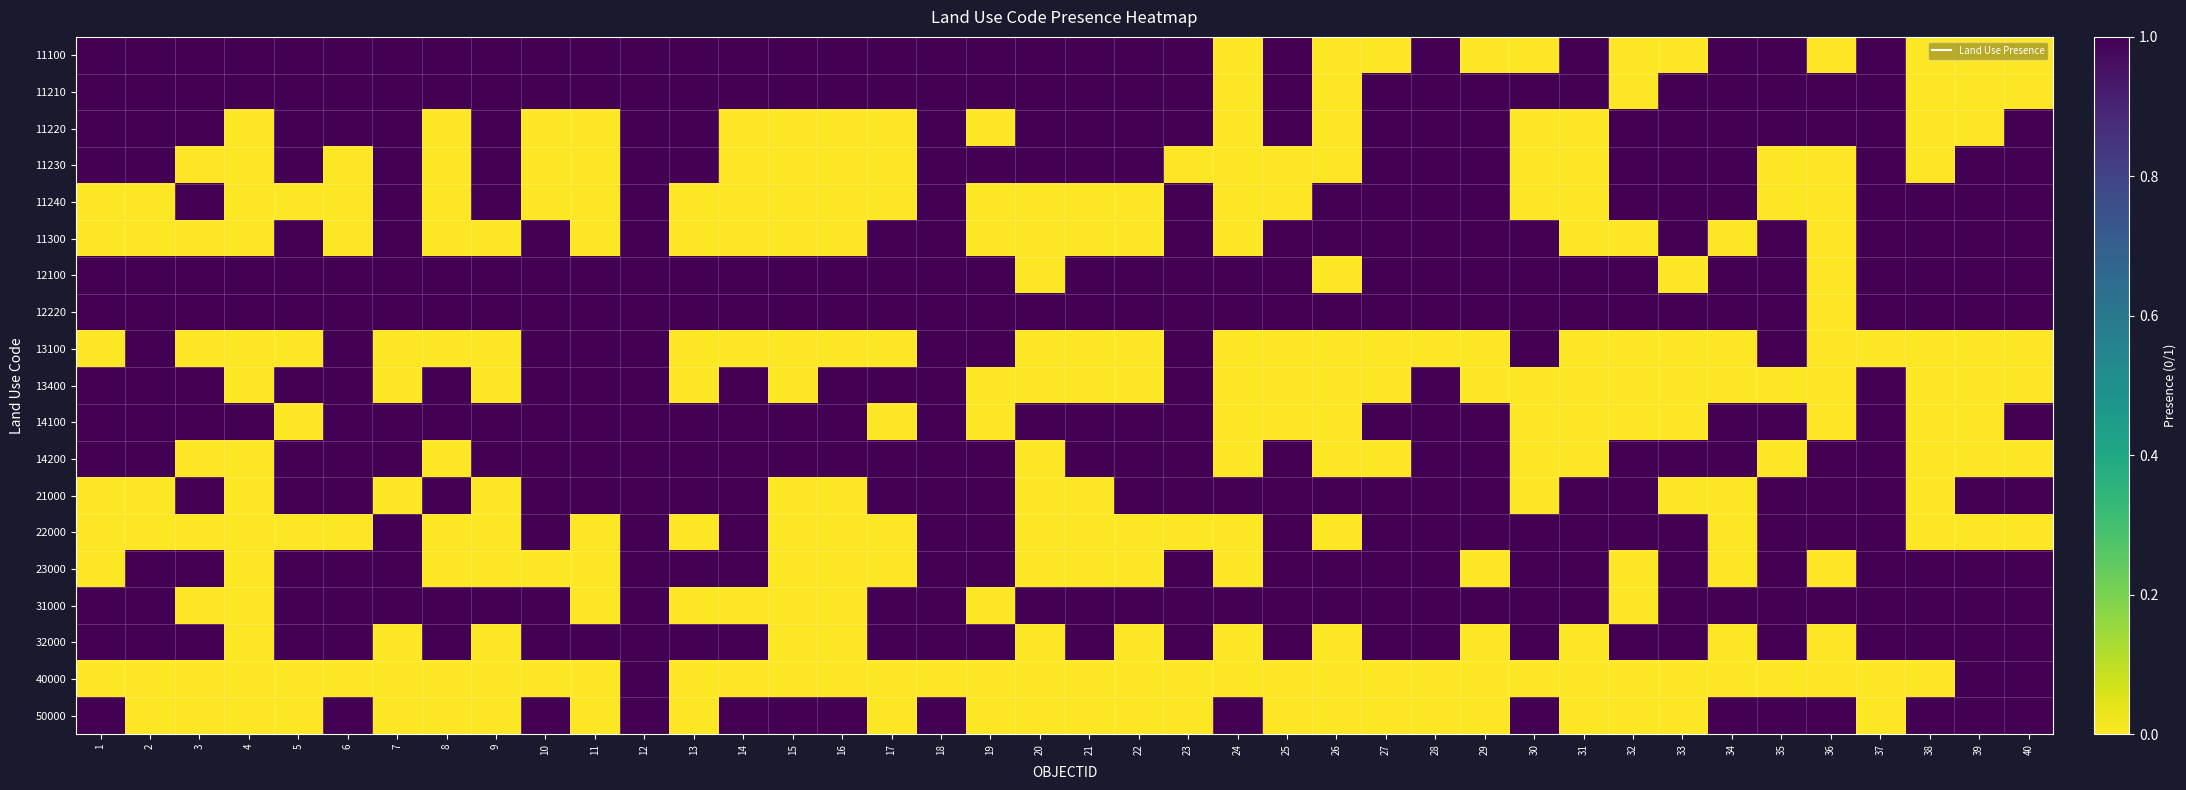

What is the total value across all series at 2?

13